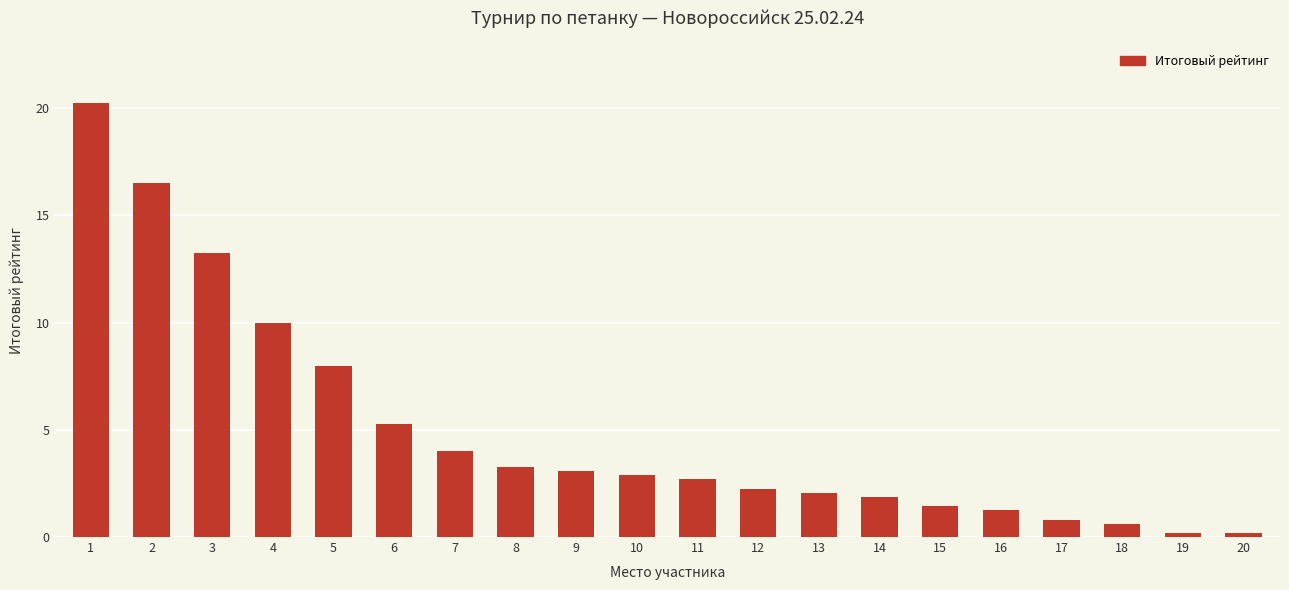

At which label is the value closest to 10?

4